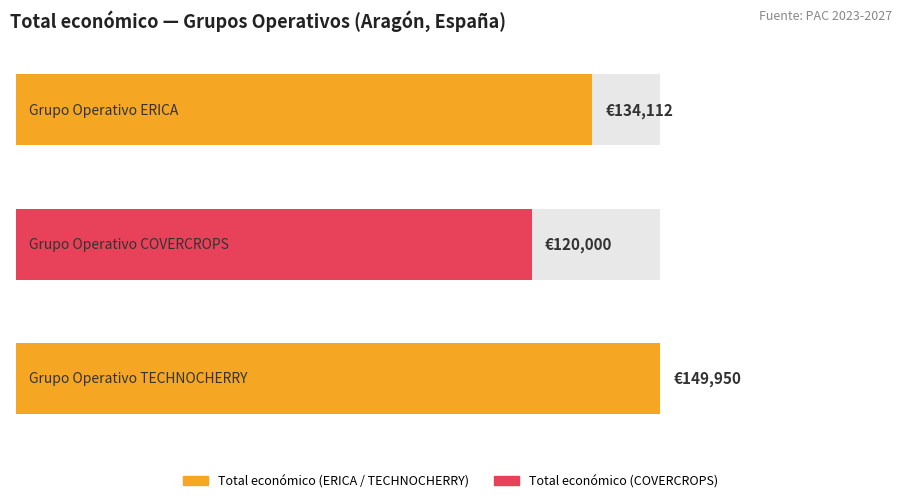

Reading right to left, extract all data points from this chart.

TECHNOCHERRY=149950	COVERCROPS=120000	ERICA=134112